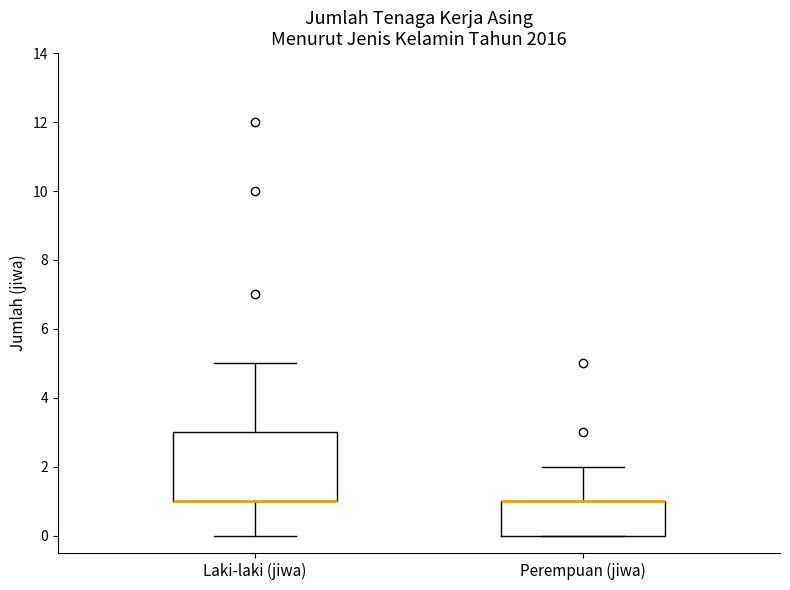

Reading left to right, transcribe this box plot: for each box, give where its median line is, the range the box spans, and where its two whiskers end, as read against the y-axis. The values are not printed on the chart, so give them approximately, as read against the axis.

Laki-laki (jiwa): median 1 (drawn on the box's lower edge), box 1 to 3, whiskers 0 to 5
Perempuan (jiwa): median 1 (drawn on the box's upper edge), box 0 to 1, whiskers 0 to 2